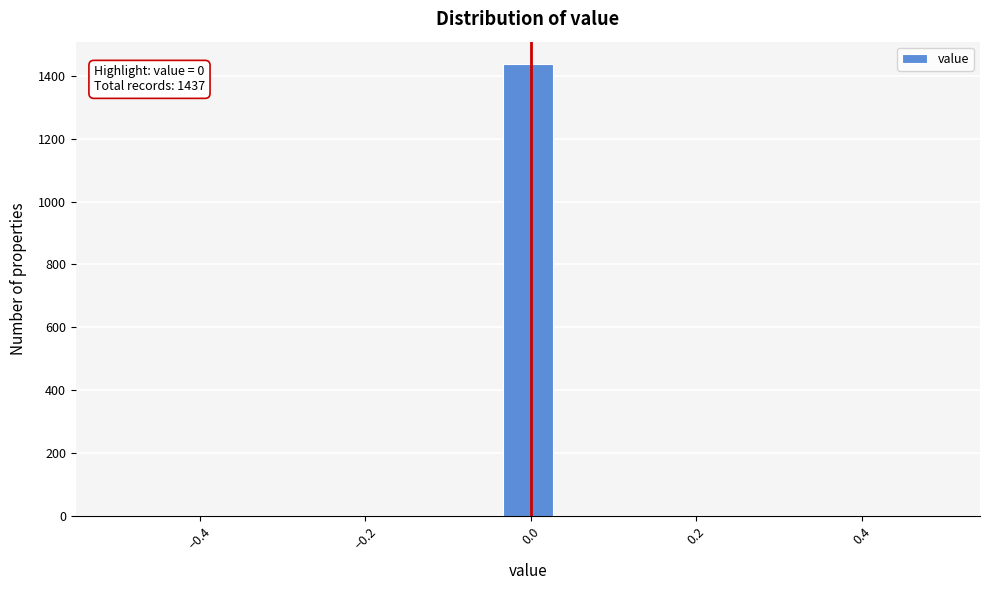

Read against the x-axis, roughly where is the centre of the tallest bar?

0.00